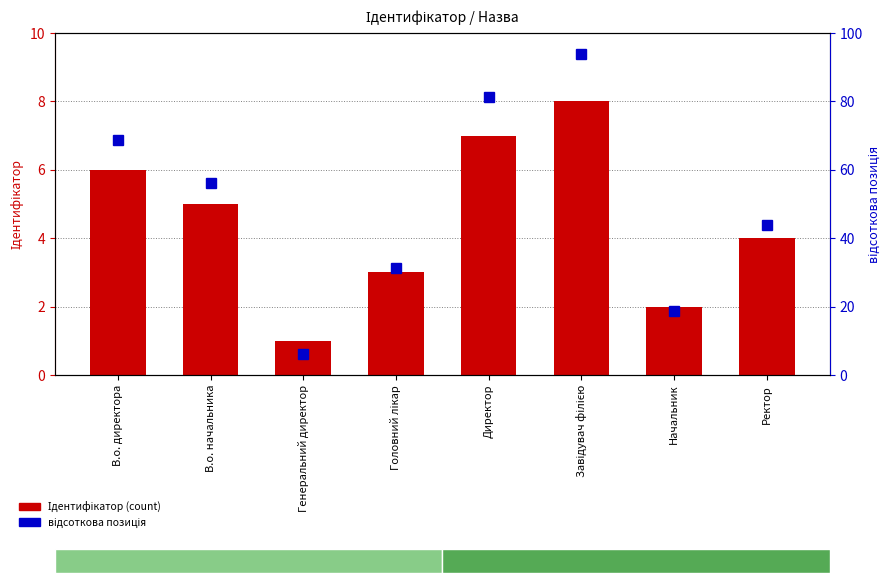

What are all the series names shown in the legend?

Ідентифікатор, відсоткова позиція